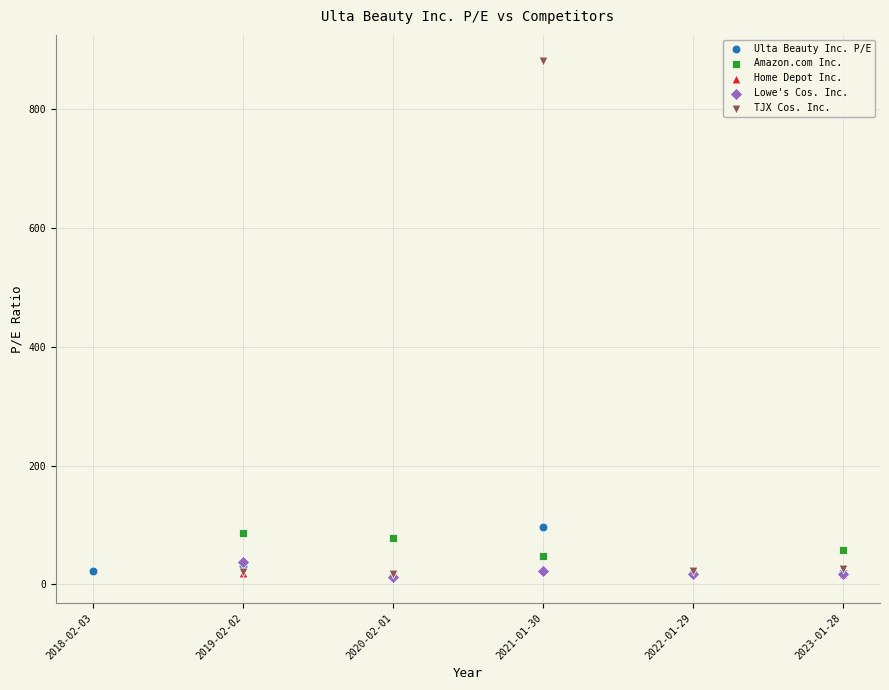

What are all the series names shown in the legend?

Ulta Beauty Inc. P/E, Amazon.com Inc., Home Depot Inc., Lowe's Cos. Inc., TJX Cos. Inc.